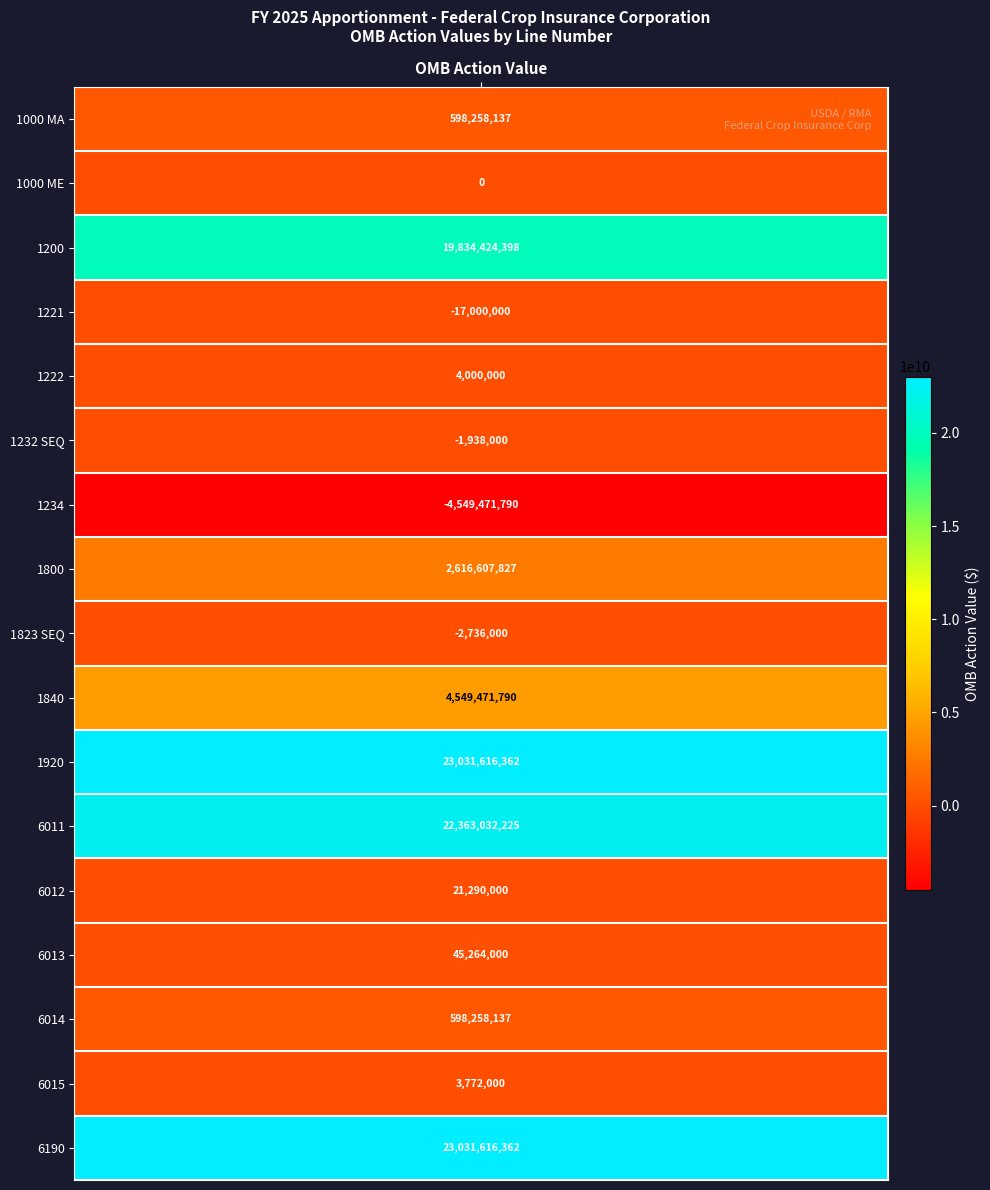

At which label is the value closest to 9241072286?

1840